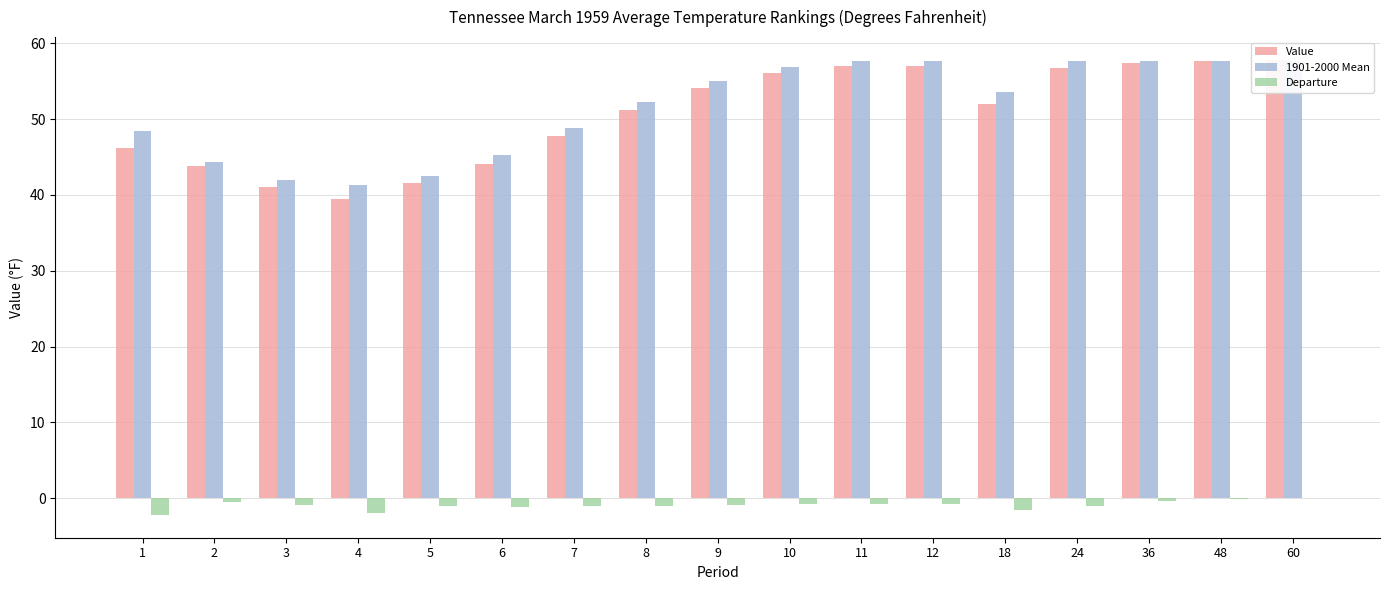

Which has a higher value, 11 or 4?

11